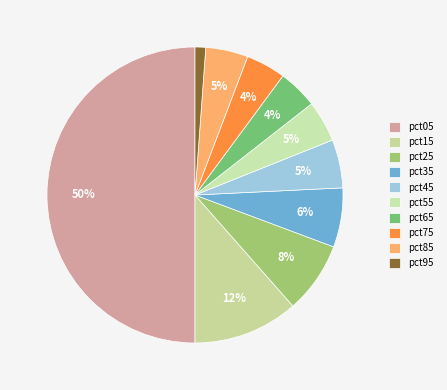

What percentage is NOT represented by pct65?

95.7%